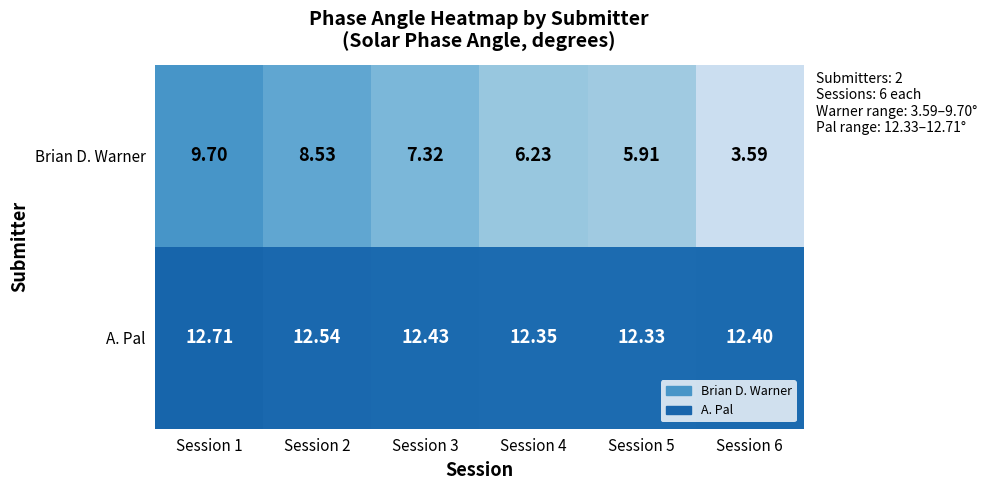

Between Session 2 and Session 3, which series saw the biggest shift?

Brian D. Warner